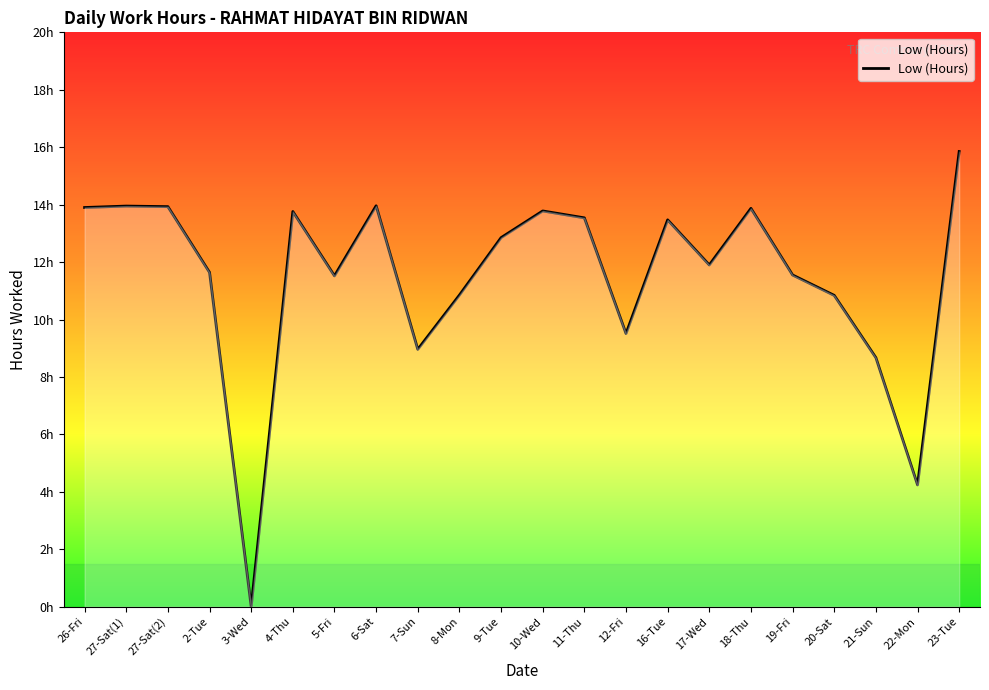

What is the label of the 19th point from the left?

20-Sat